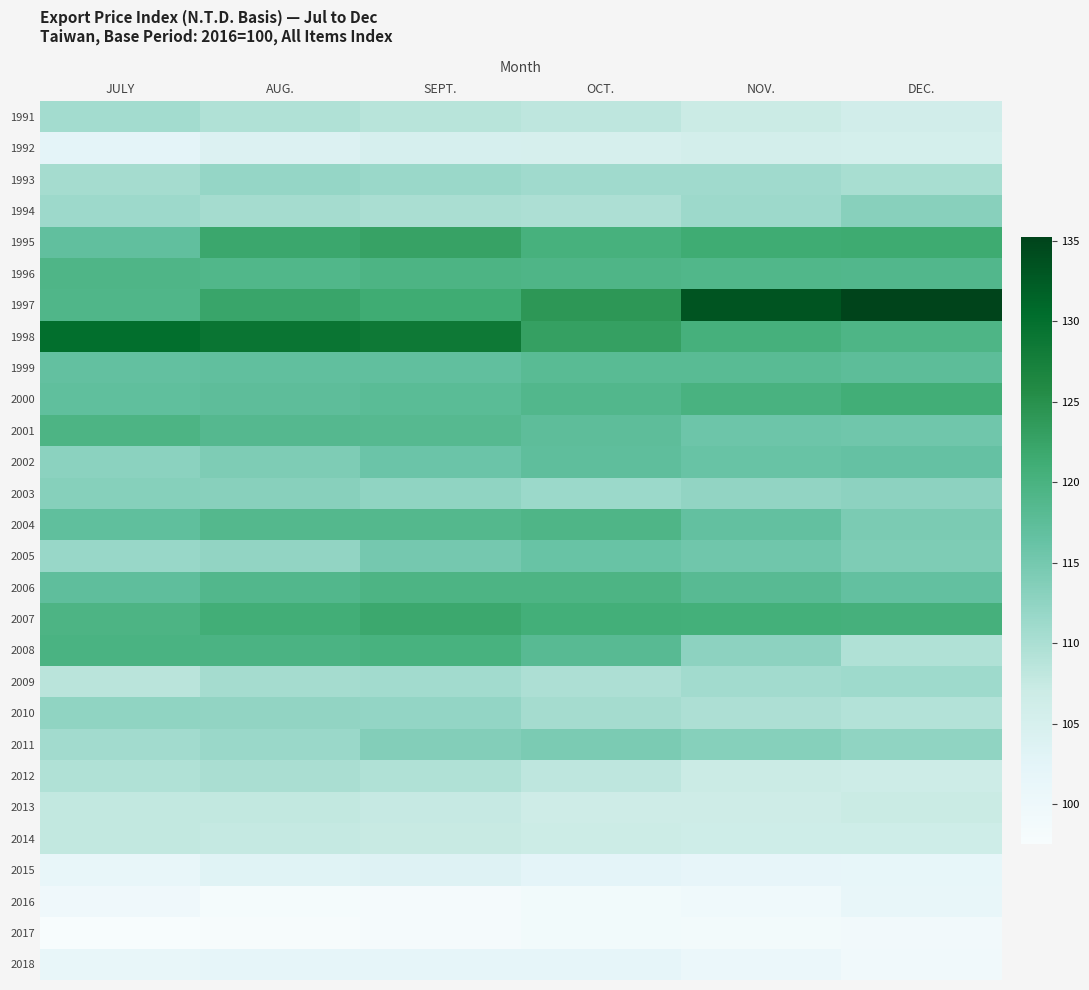

How many data points does each series have?

6